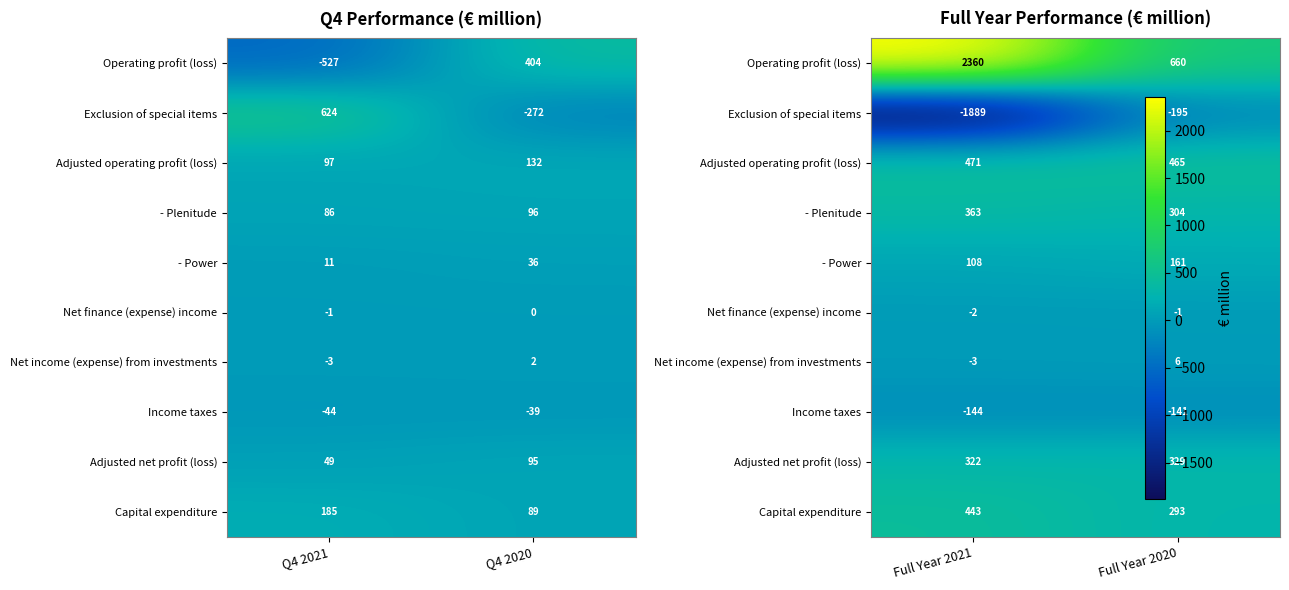

What is the sum of all Income taxes values?

-285